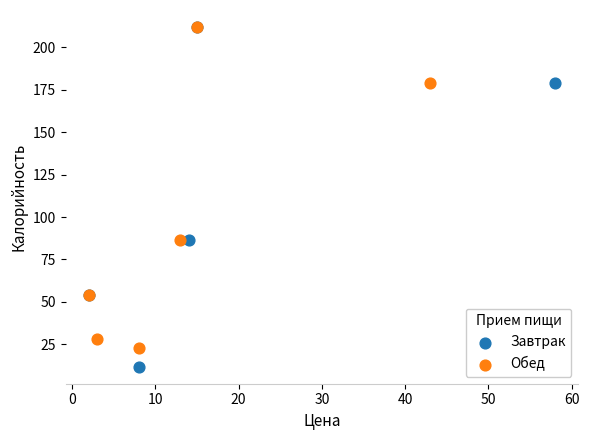

Which series contains the lowest Y value?

Завтрак